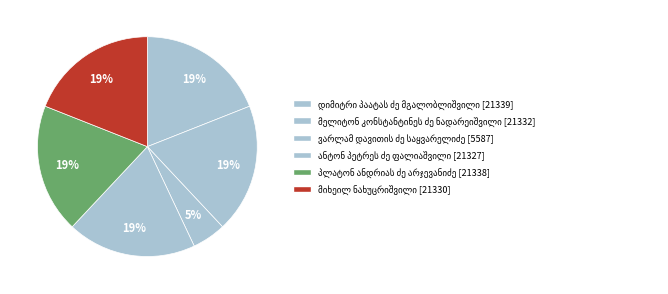

How many slices are in this pie chart?

6